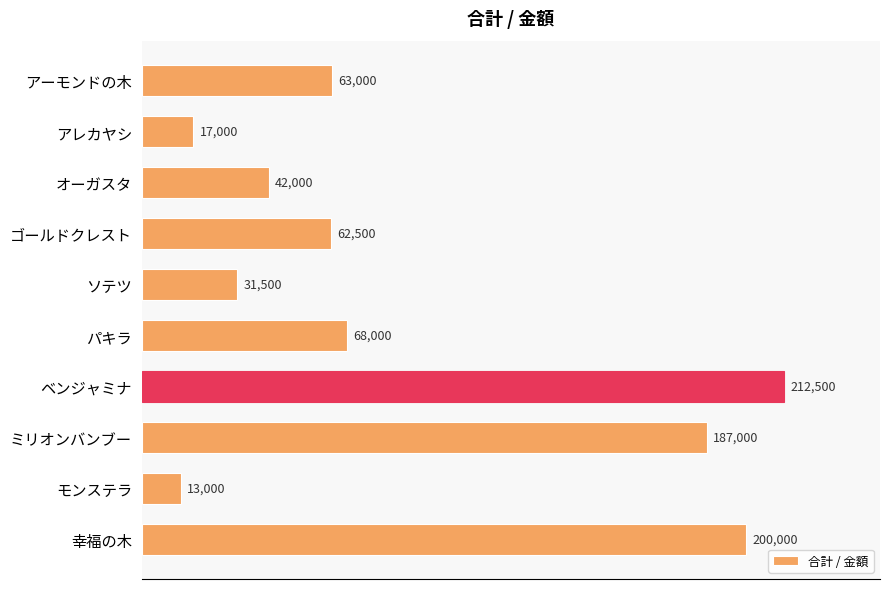

Reading top to bottom, what are all the values shown in this chart?

アーモンドの木=63000	アレカヤシ=17000	オーガスタ=42000	ゴールドクレスト=62500	ソテツ=31500	パキラ=68000	ベンジャミナ=212500	ミリオンバンブー=187000	モンステラ=13000	幸福の木=200000